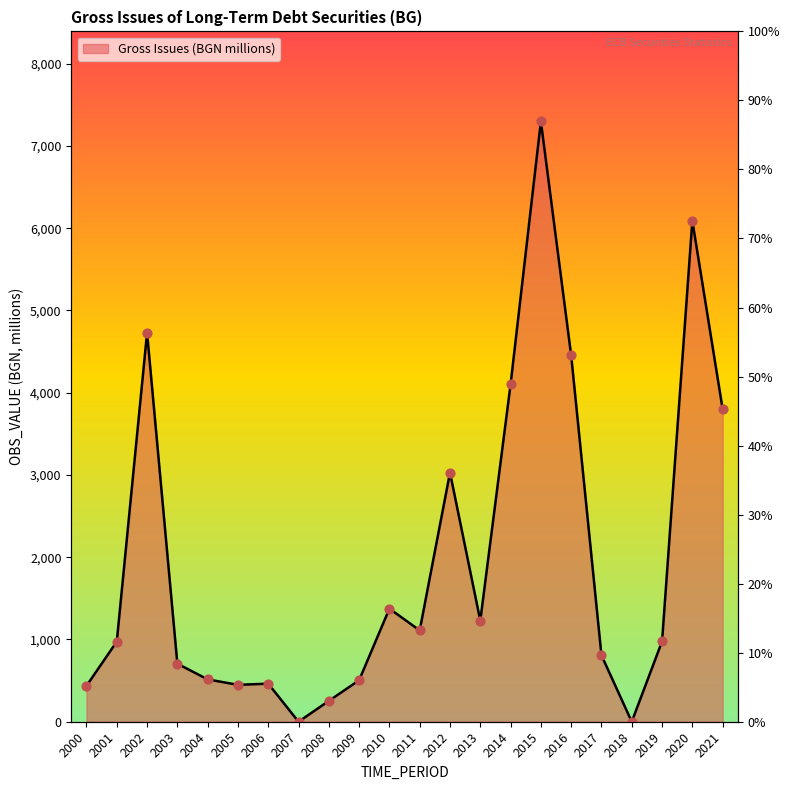

Between 2001 and 2012, which is larger?

2012